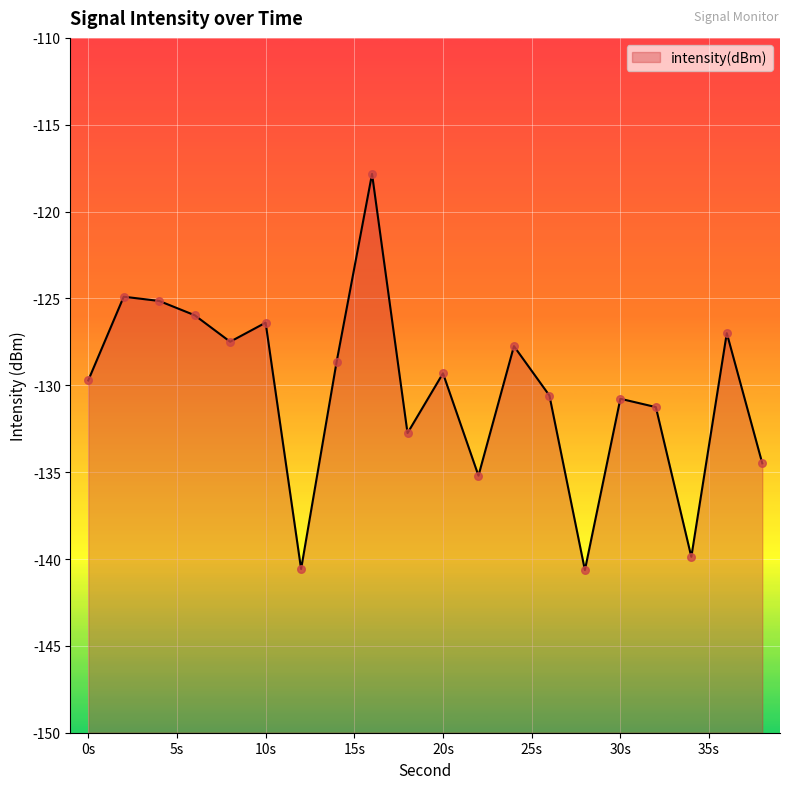

What is the change in value from 34 to 38?

+5.4